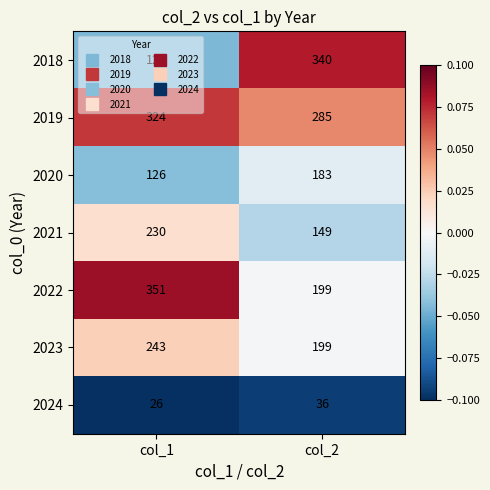

Rank the series by their maximum value, from lowest to highest.

2024, 2020, 2021, 2023, 2019, 2018, 2022